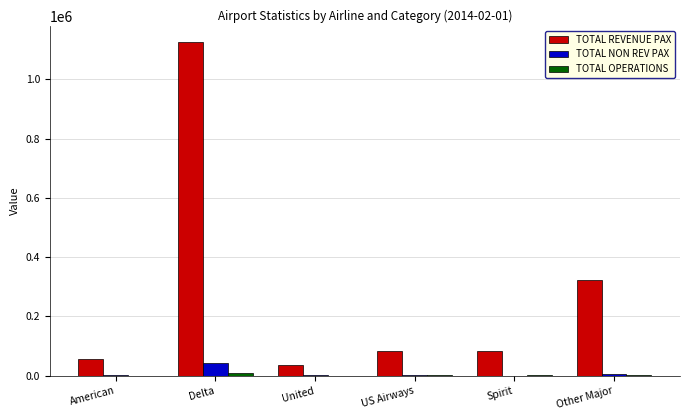

What is the greatest value displayed?

1124737